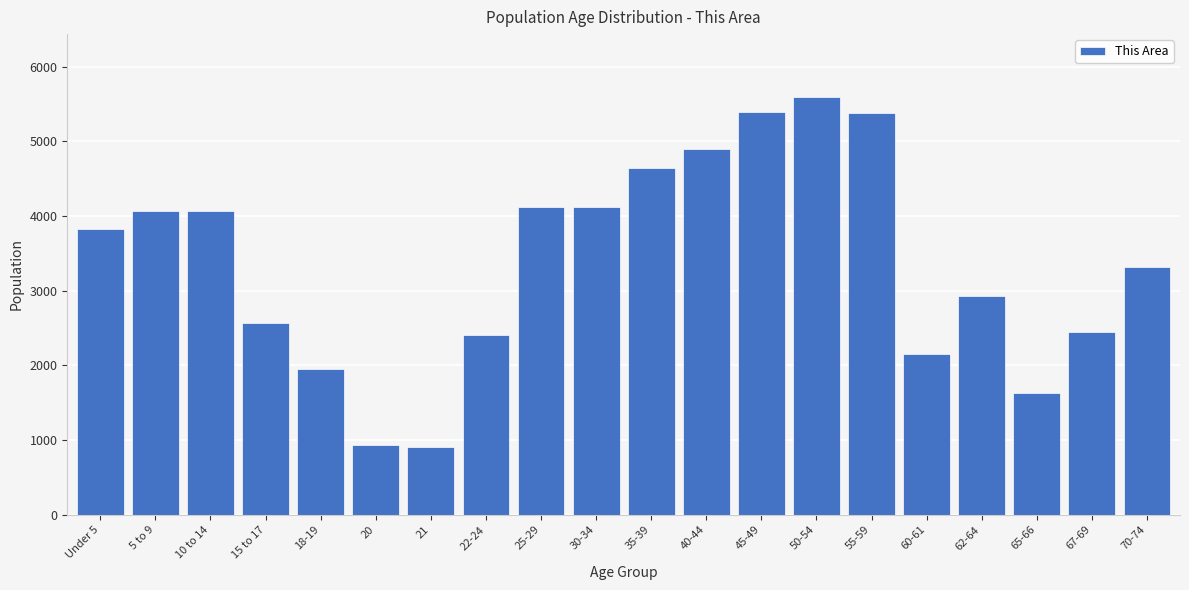

What is the smallest value displayed?

904